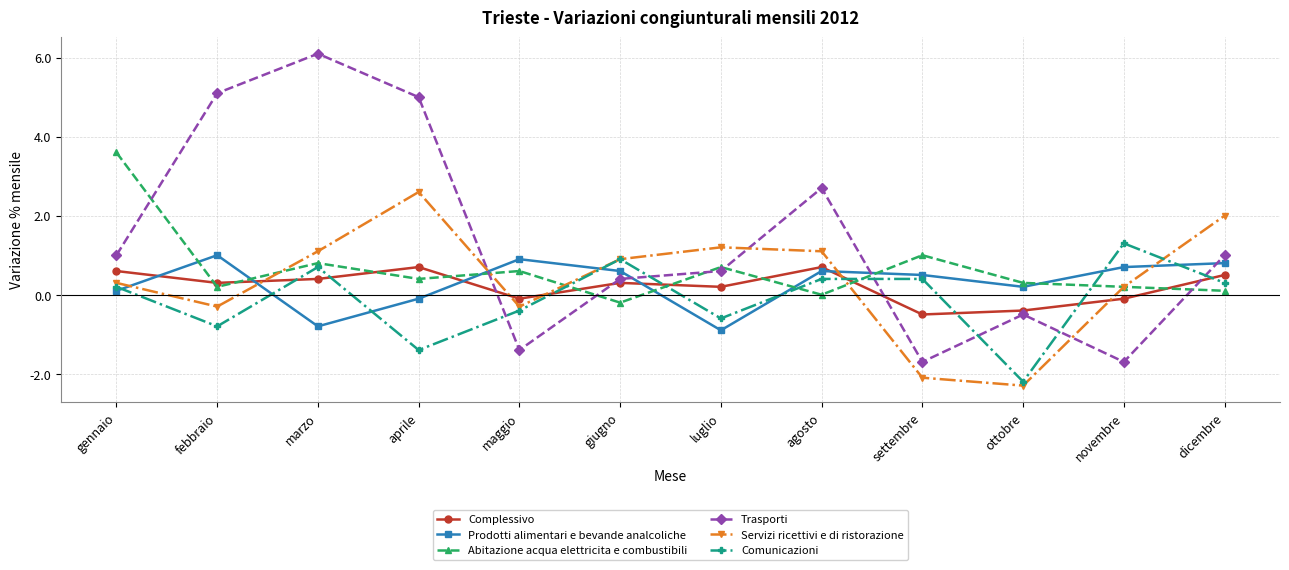

The value of Prodotti alimentari e bevande analcoliche at dicembre is 0.8. True or false?

True